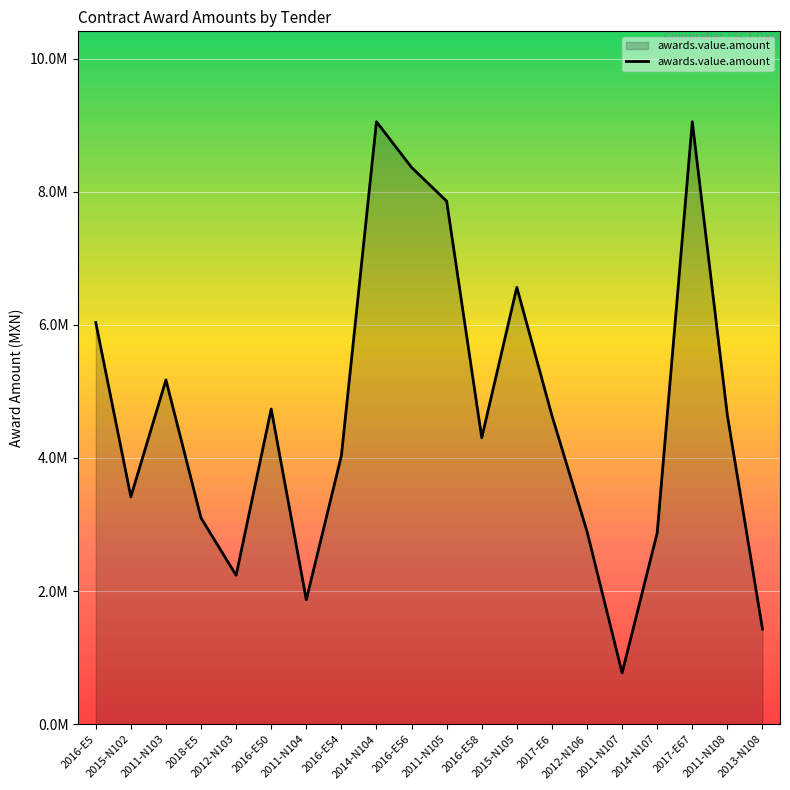

How many lines are shown in the chart?

1